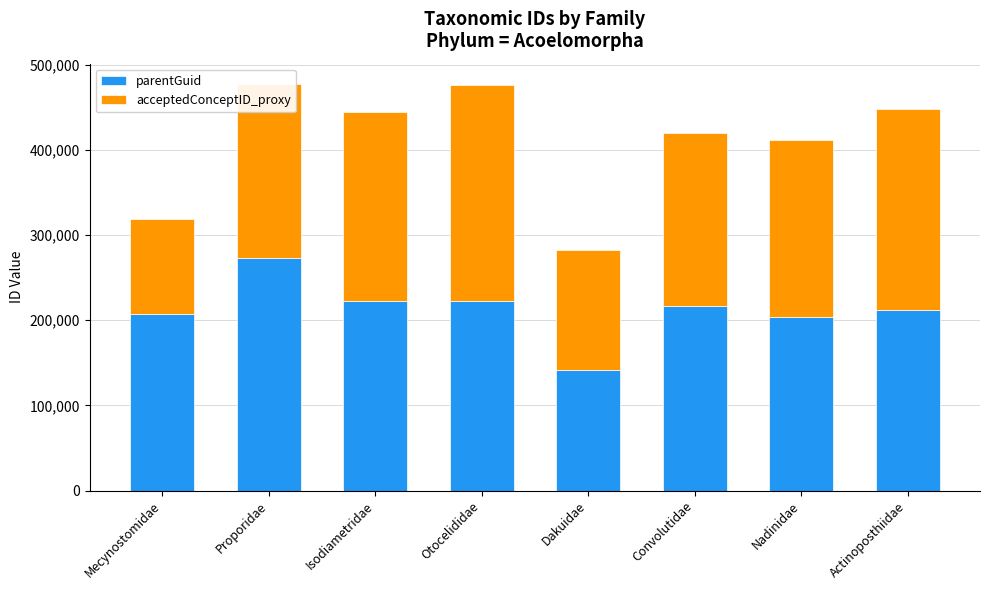

Is it true that parentGuid equals 273071 at Proporidae?

True